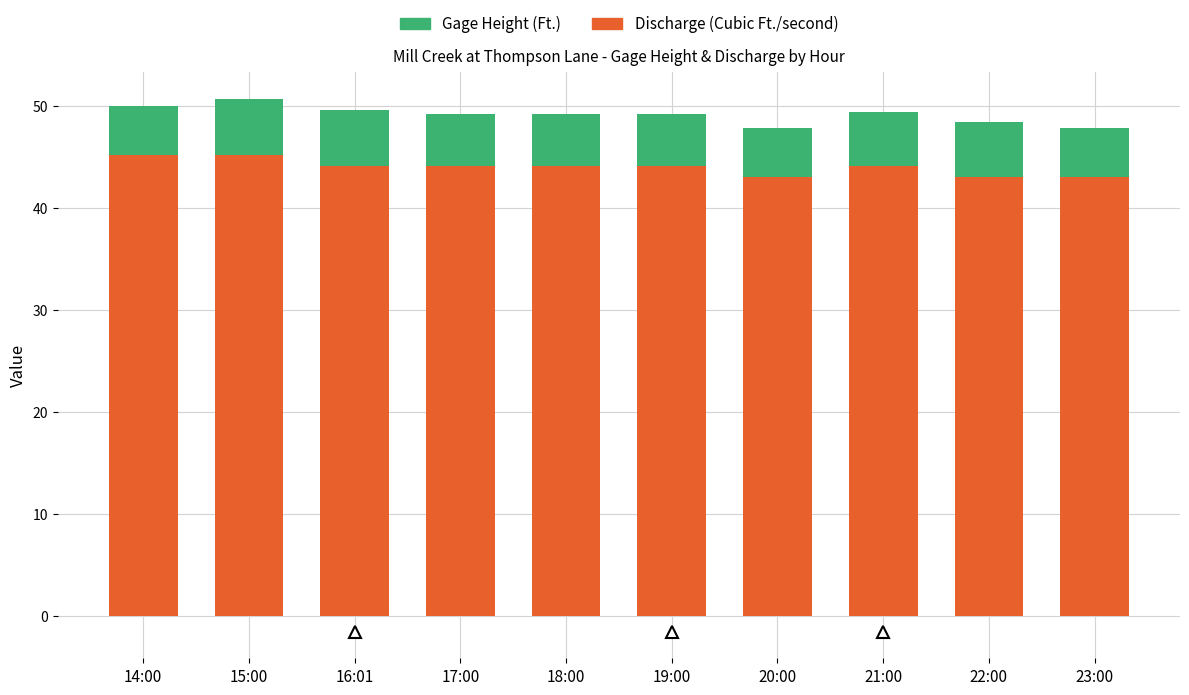

True or false: Discharge (Cubic Ft./second) has a value of 44.1 at 17:00.

True